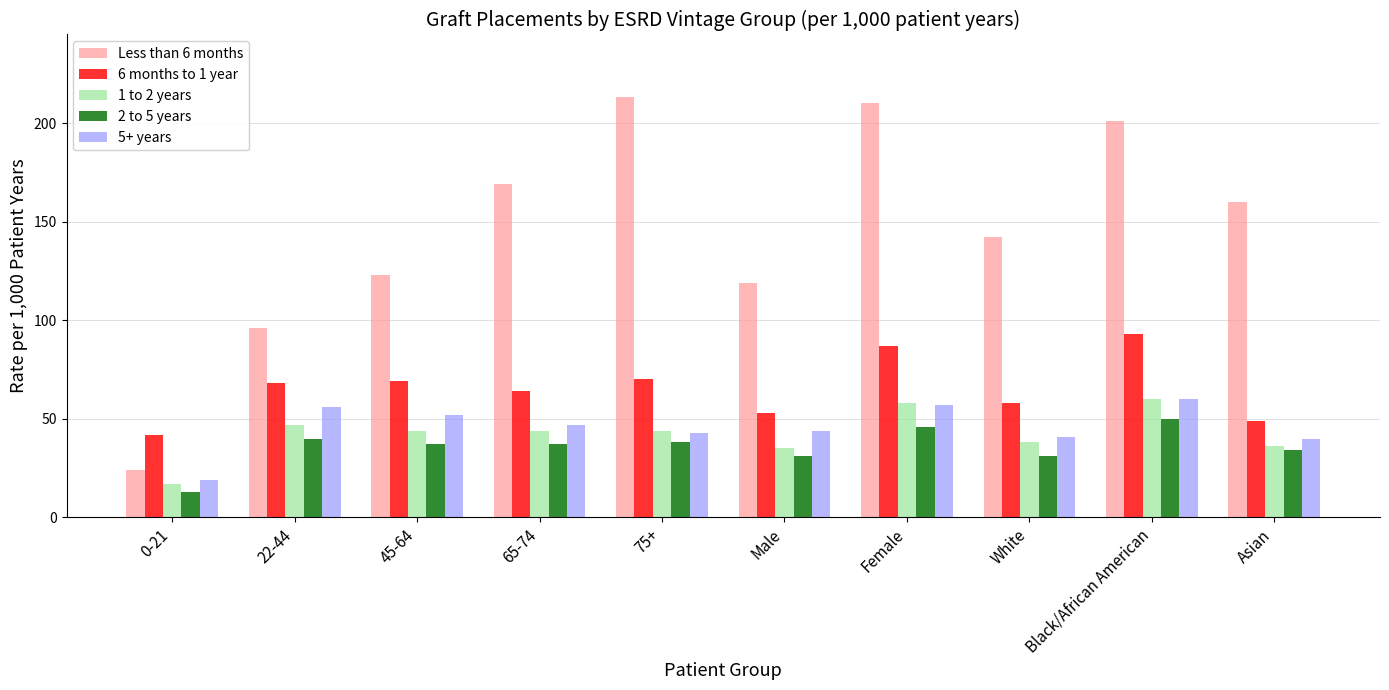

True or false: 2 to 5 years has a value of 53 at Asian.

False